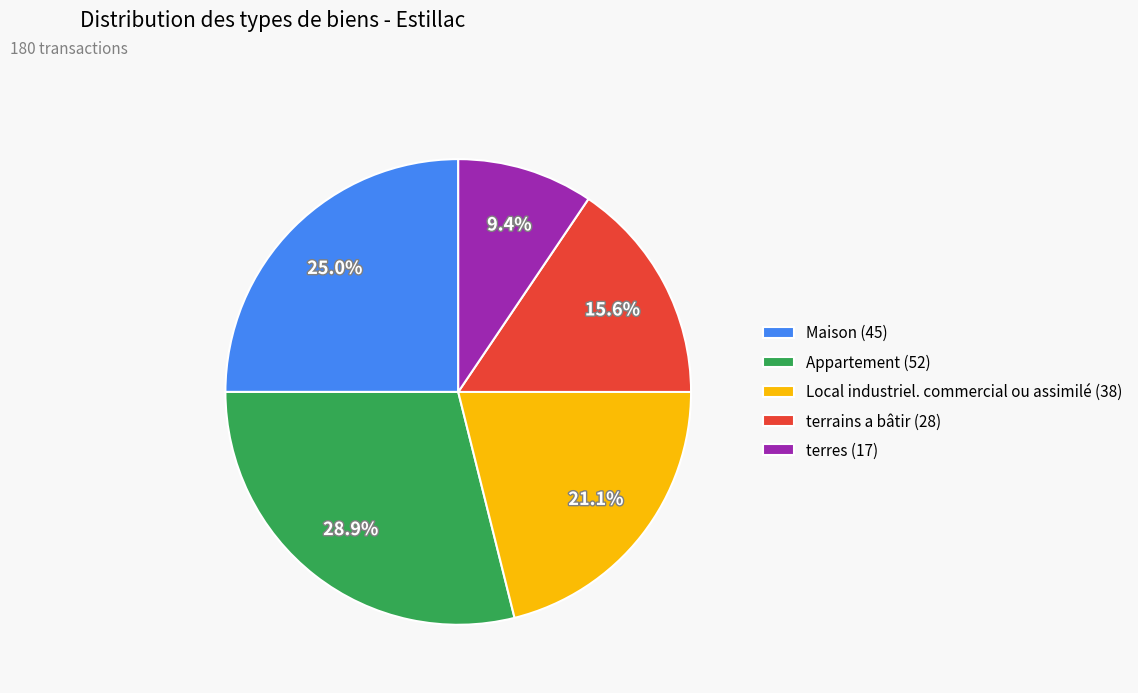

How many slices are in this pie chart?

5